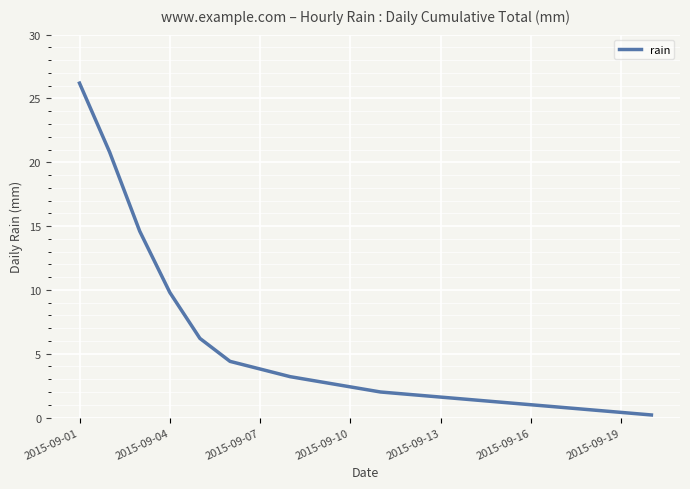

What is the greatest value displayed?

26.2